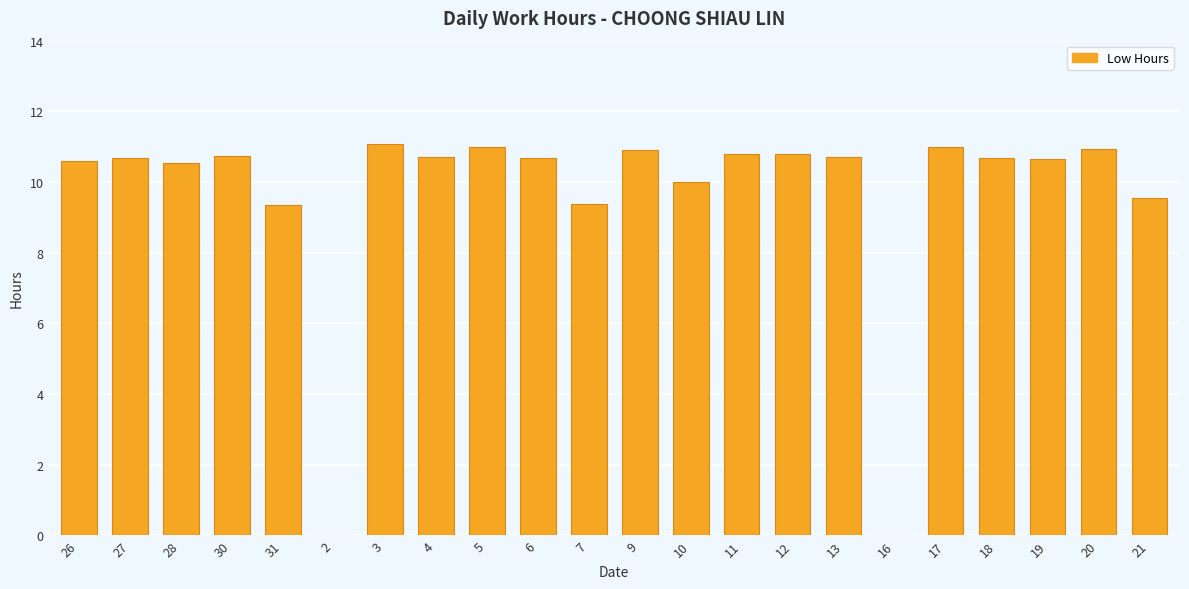

Are the bars horizontal?

No